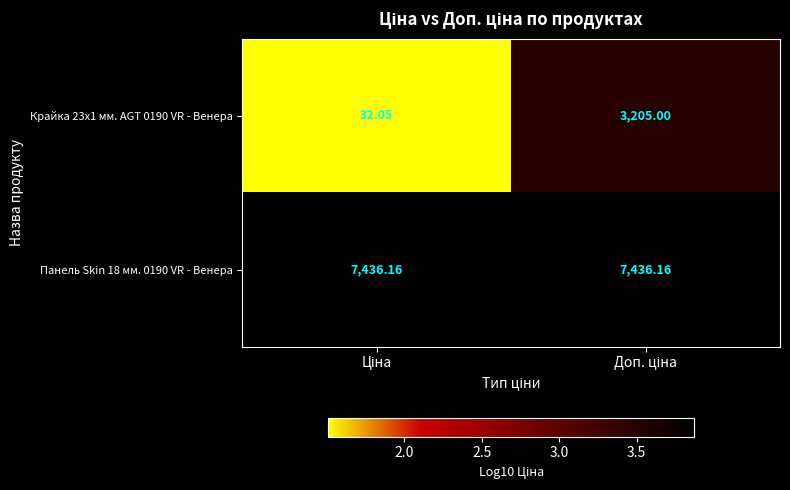

Which series has the largest total across all categories?

Панель Skin 18 мм. 0190 VR - Венера